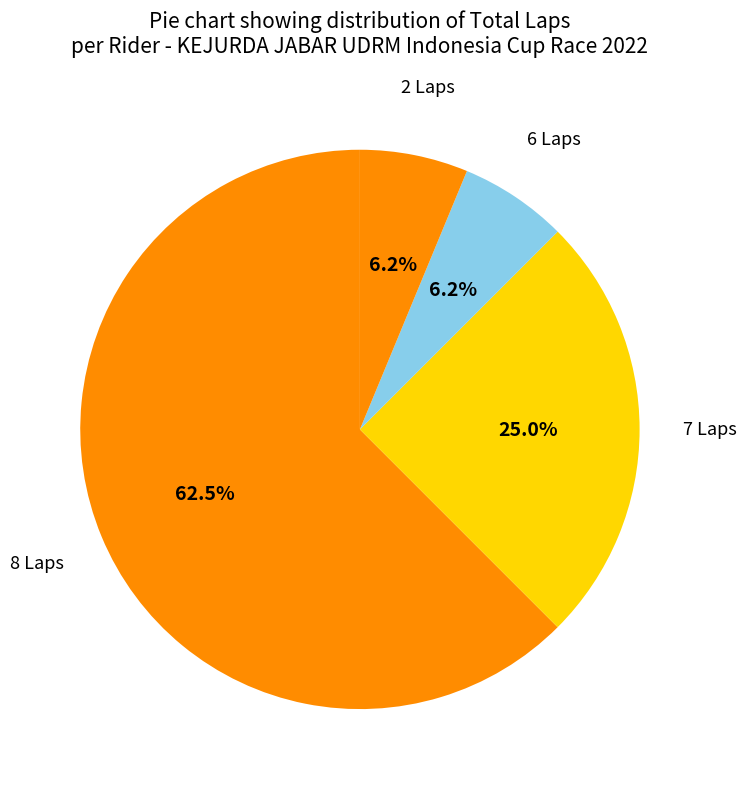

Count the number of slices in the pie.

4